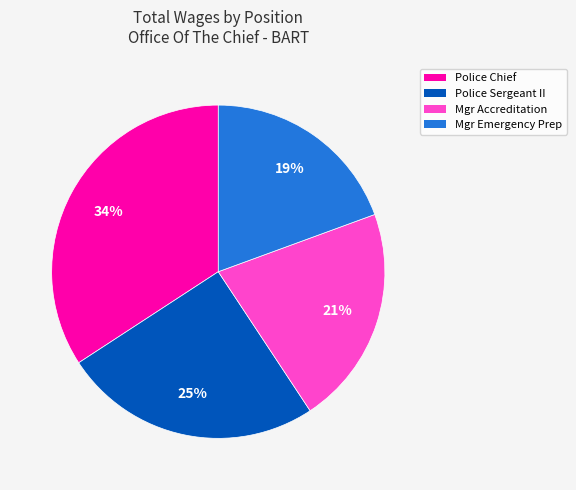

Is there a majority slice in this chart?

No